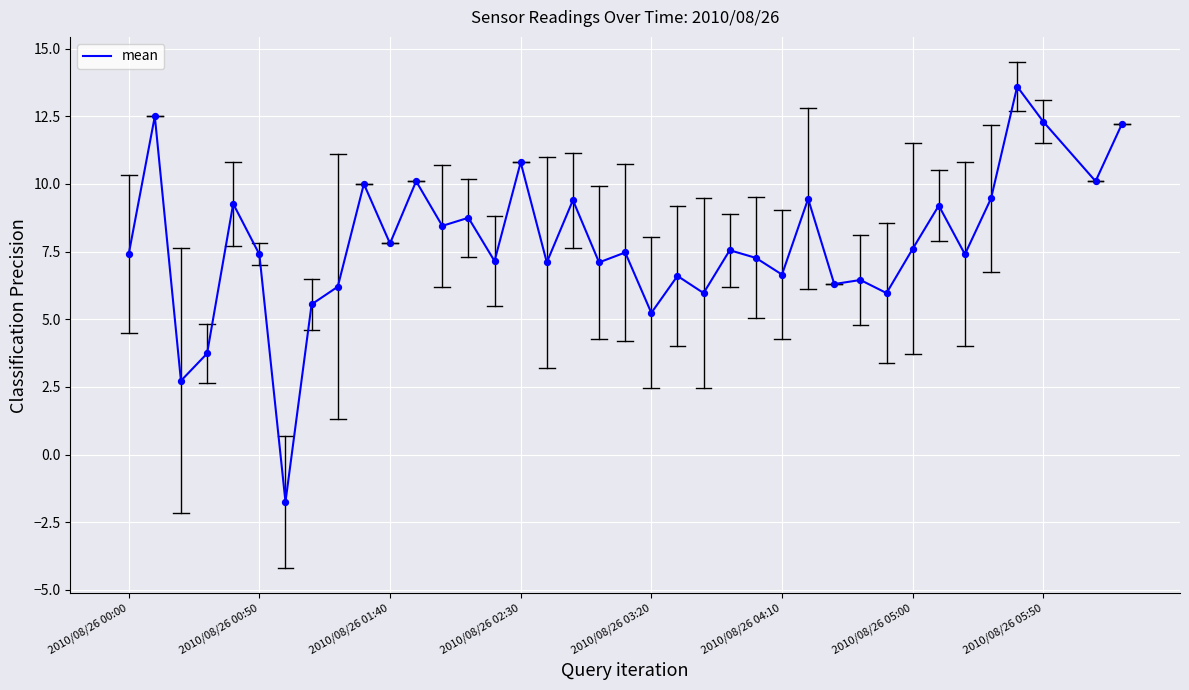

What is the maximum value shown in the chart?

13.6